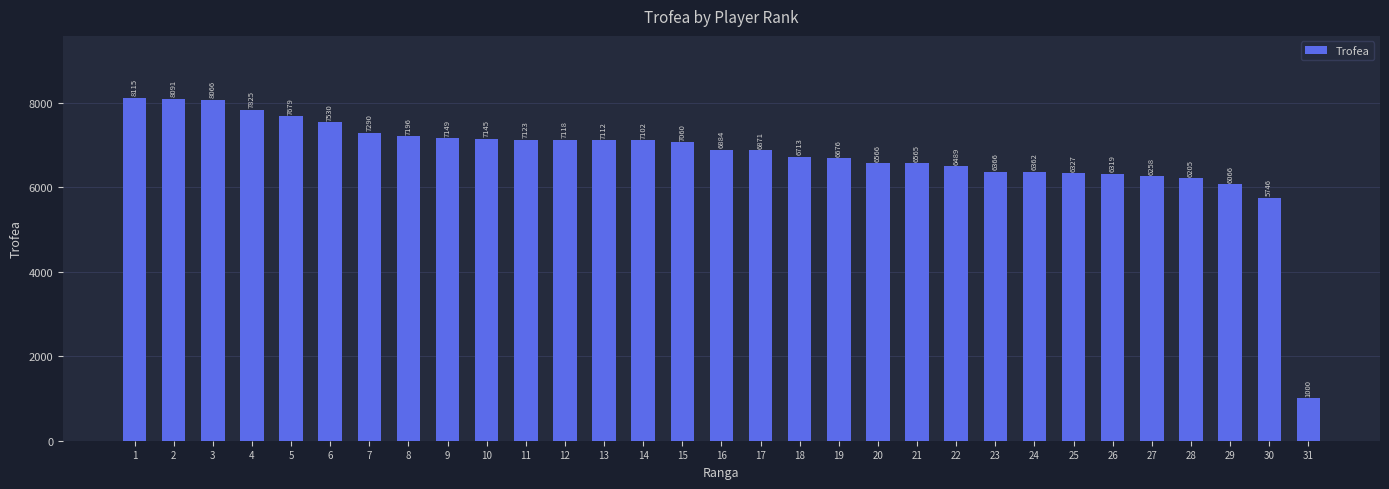

Which has a higher value, 5 or 11?

5